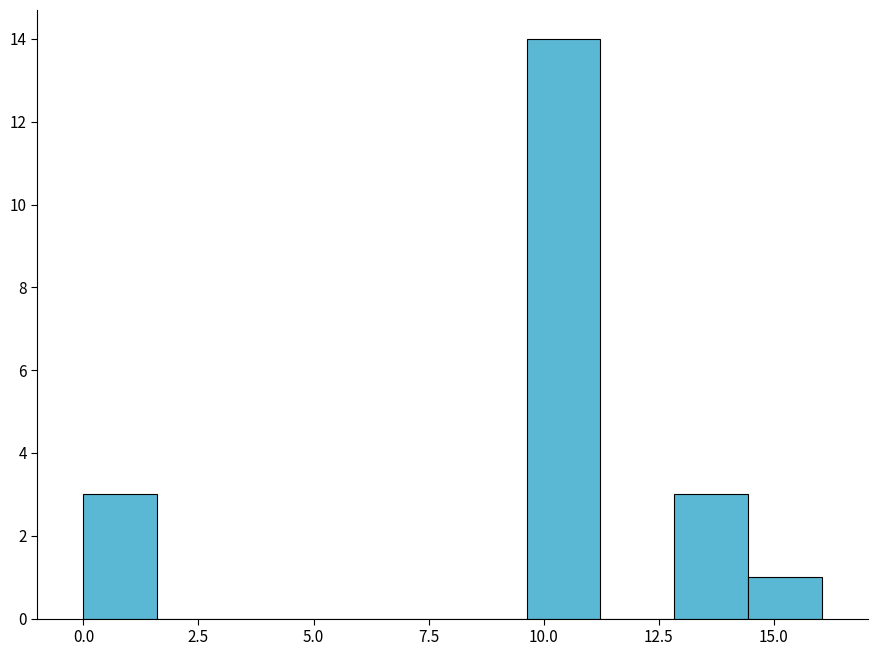

Around what value on the x-axis is the tallest bar? Give the approximate position of its centre, as read against the axis.

10.5